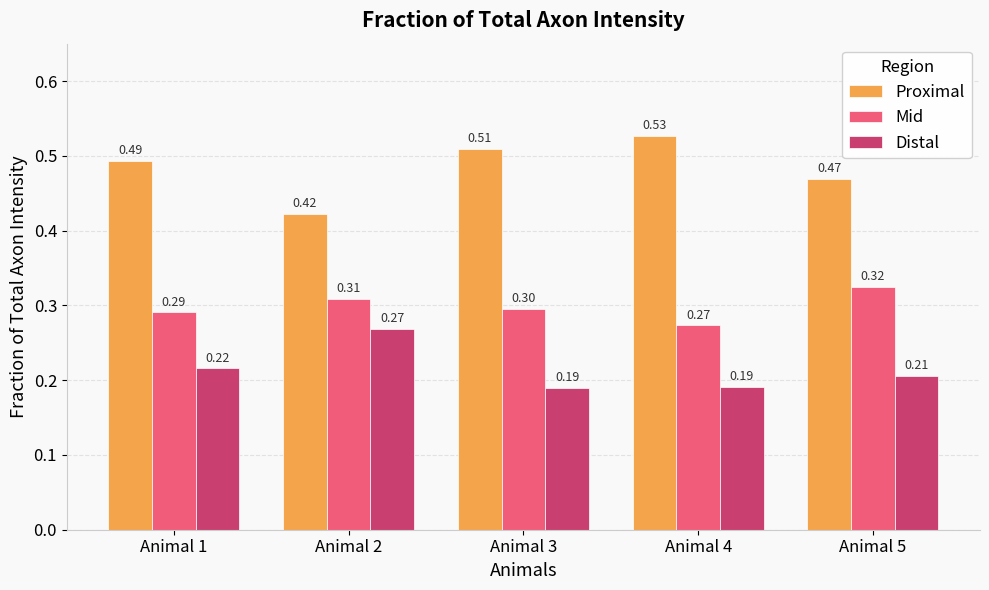

Which series has the largest range (max minus min)?

Proximal